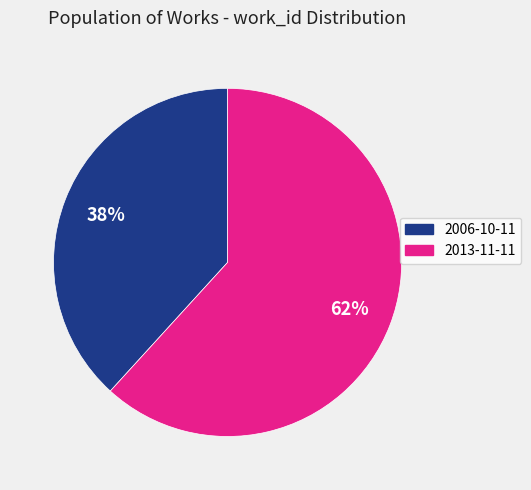

Do 2006-10-11 and 2013-11-11 together represent more than half of the pie?

Yes